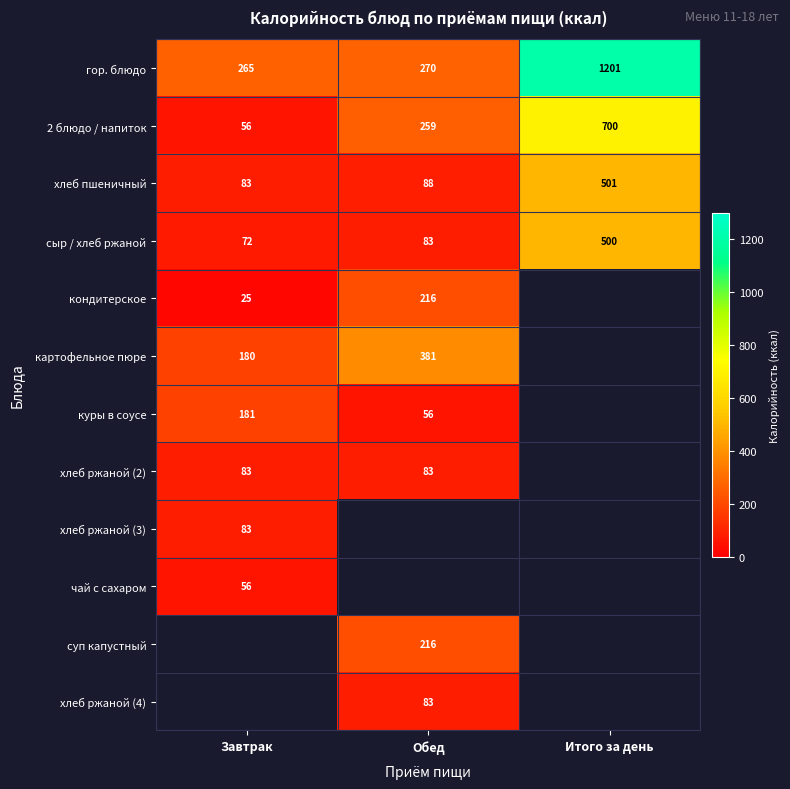

The value of 2 блюдо / напиток at Обед is 107. True or false?

False